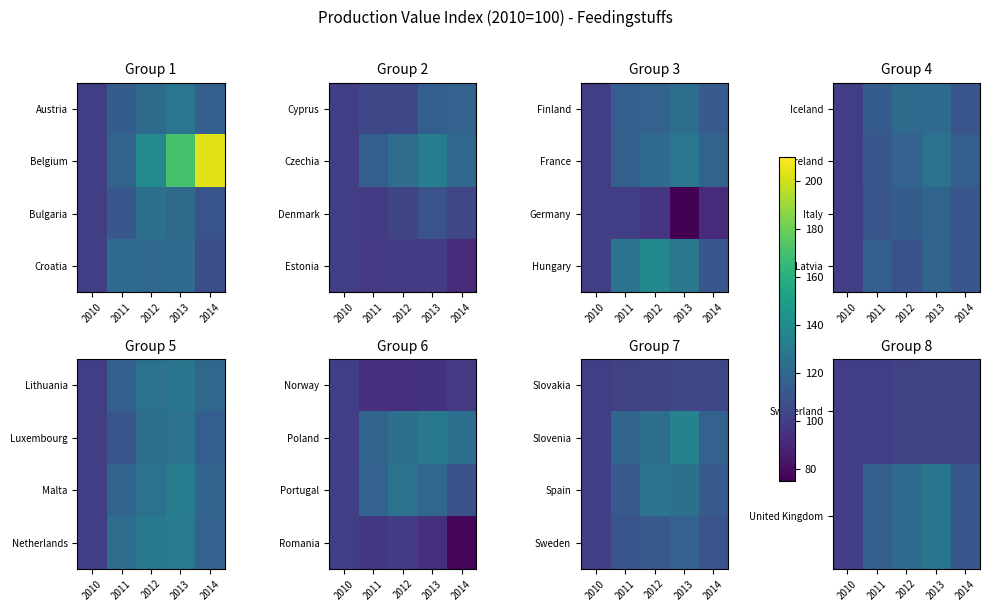

Which series has the largest range (max minus min)?

United Kingdom